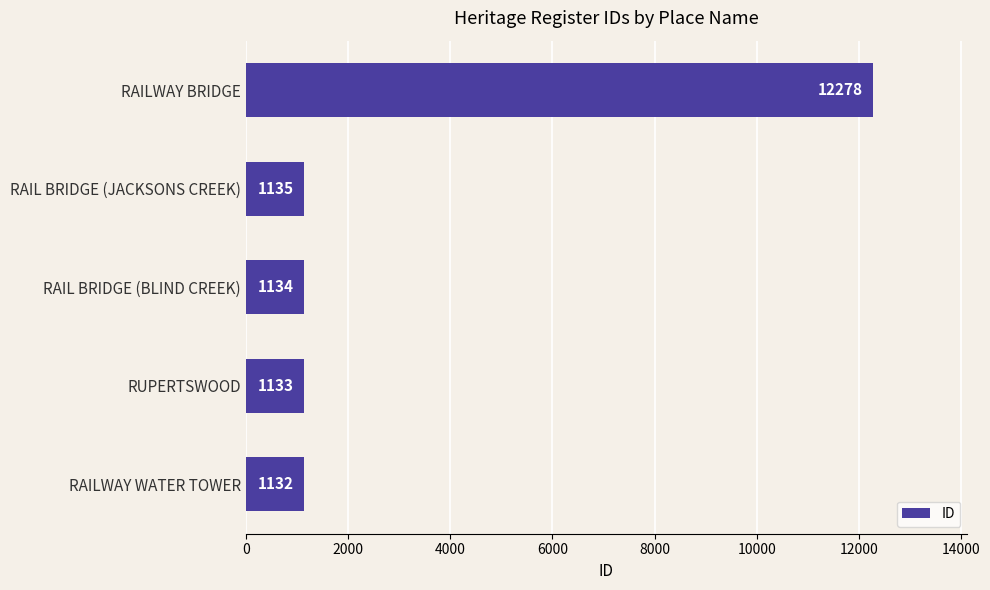

What is the difference between the maximum and minimum values?

11146